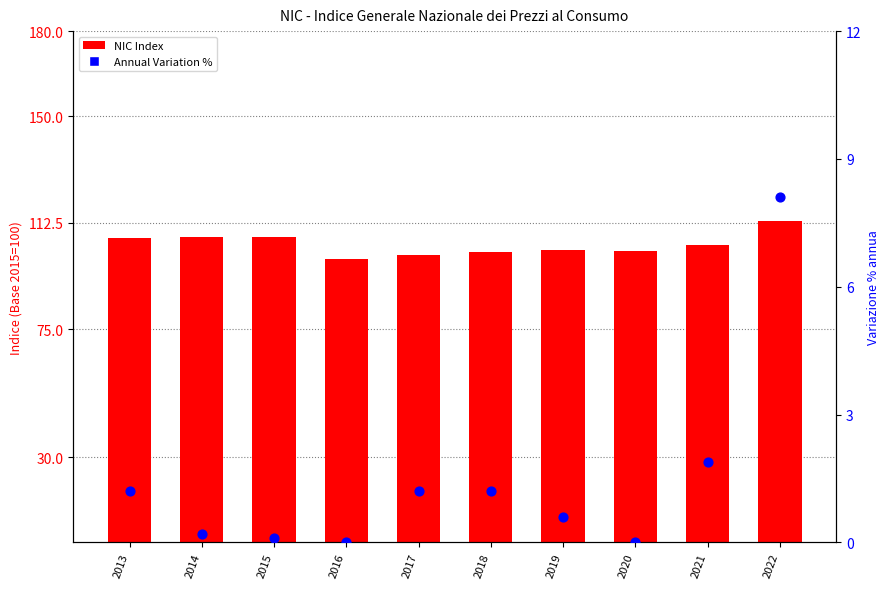

What are all the series names shown in the legend?

NIC Index, Annual Variation %